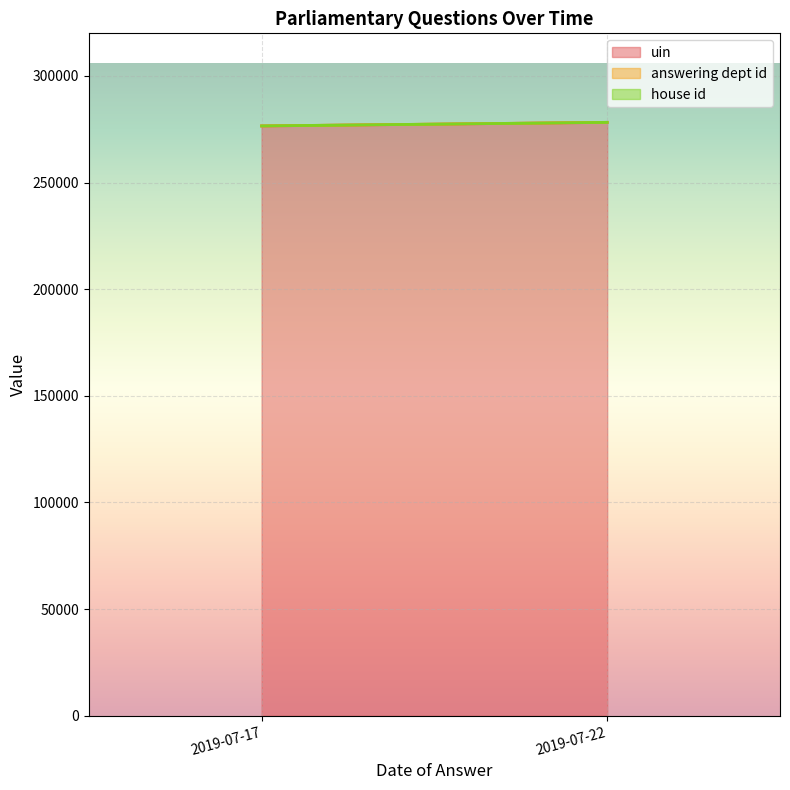

How many lines are shown in the chart?

3